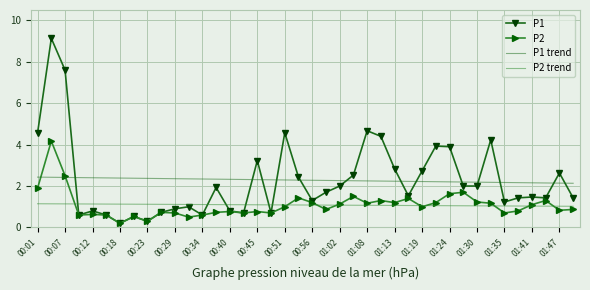

Which series has the widest spread of values?

P1